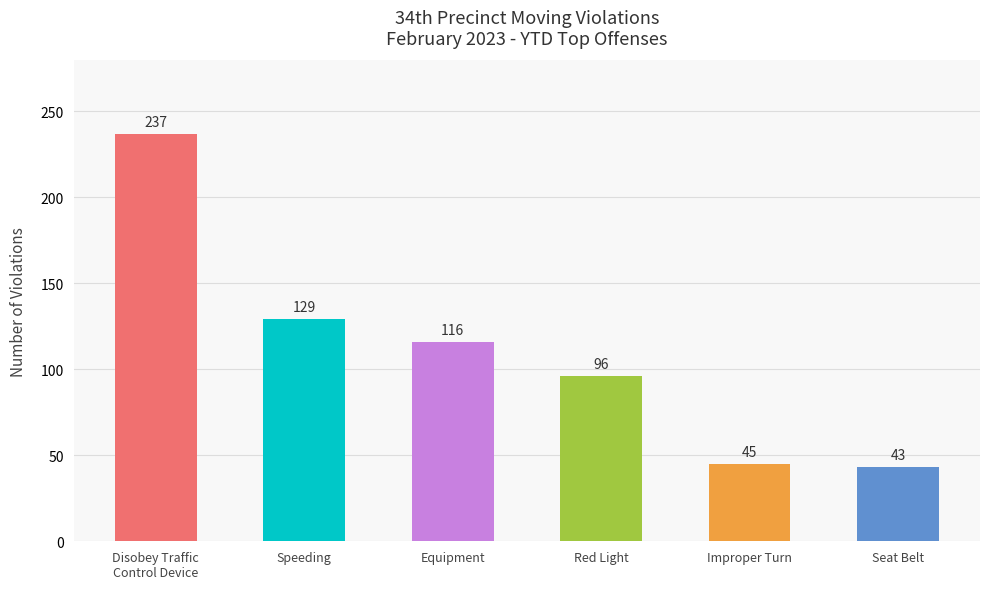

List the labels in order of value, largest first.

Disobey Traffic
Control Device, Speeding, Equipment, Red Light, Improper Turn, Seat Belt